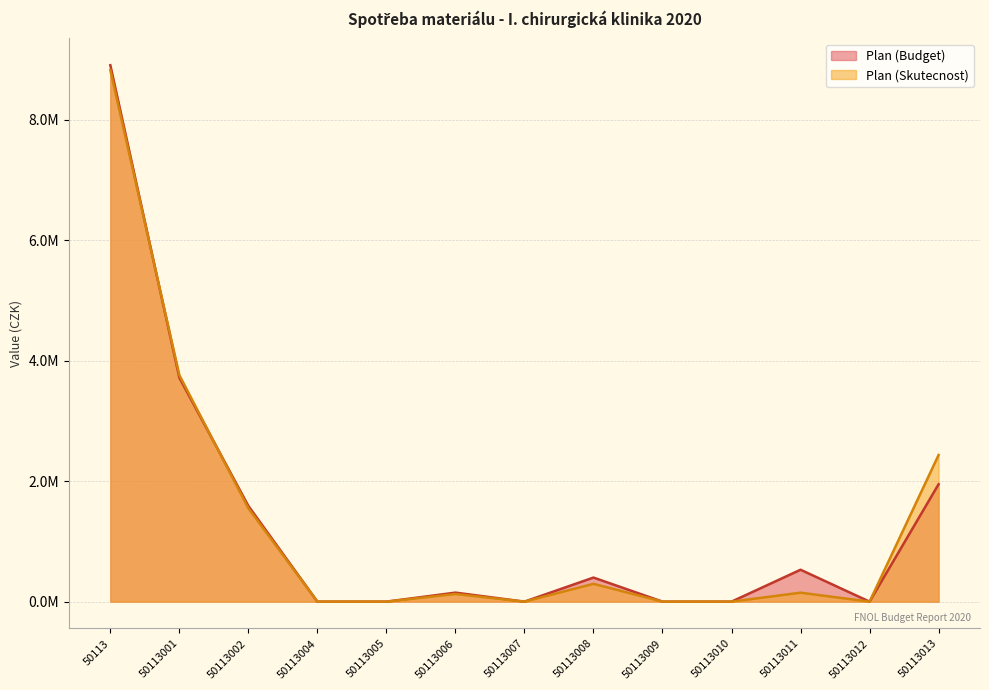

At how many categories does at least one series exceed 1219507?

4